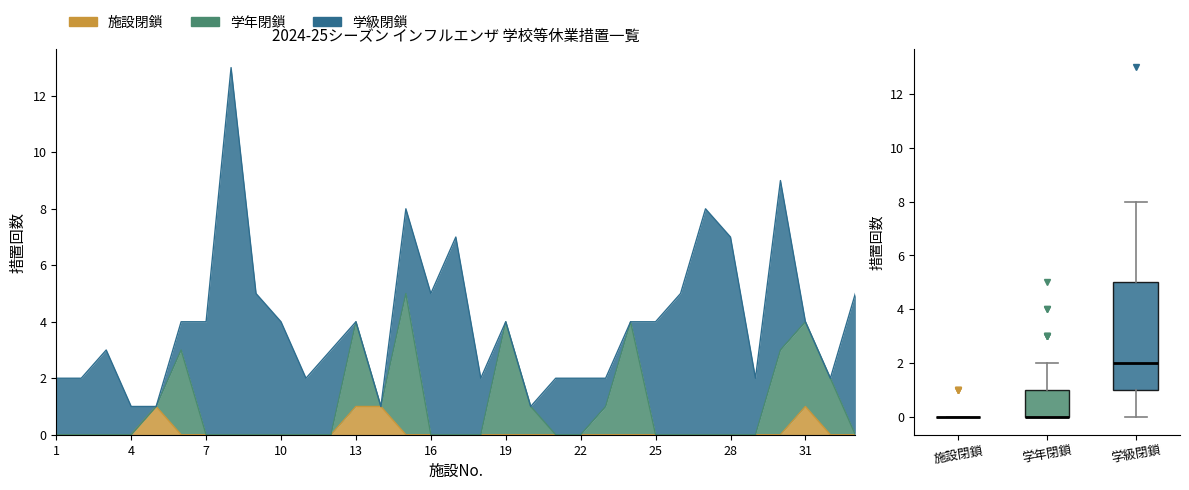

What is the sum of all 学年閉鎖 values?

29